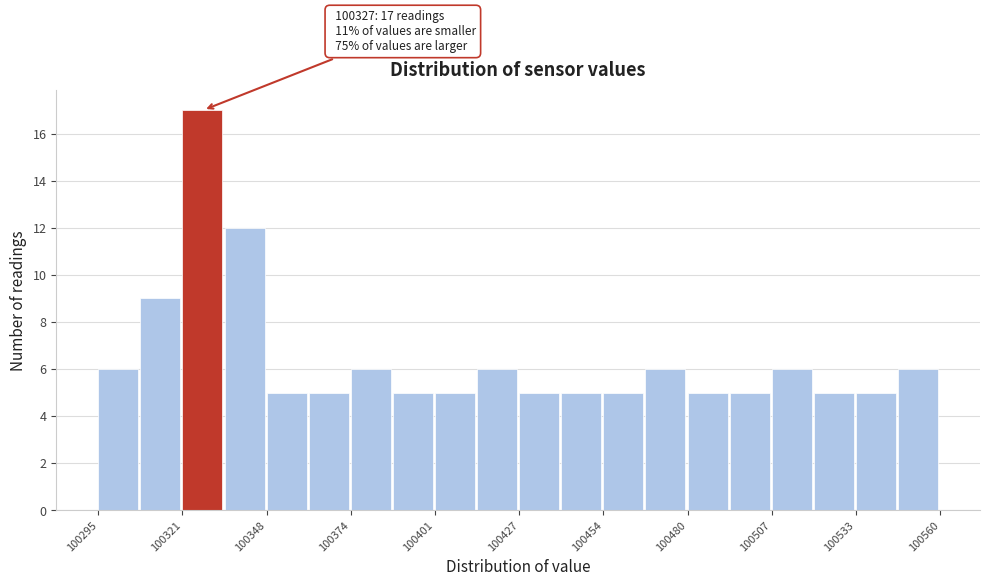

Read against the x-axis, roughly where is the centre of the tallest bar?

100330